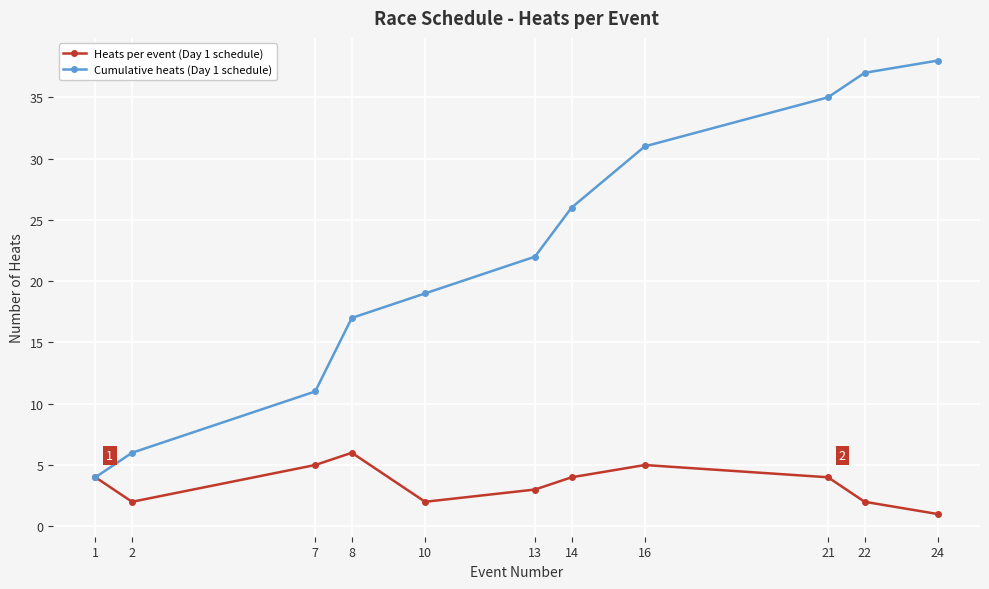

Rank the series at 2 from lowest to highest value.

Heats per event (Day 1 schedule), Cumulative heats (Day 1 schedule)